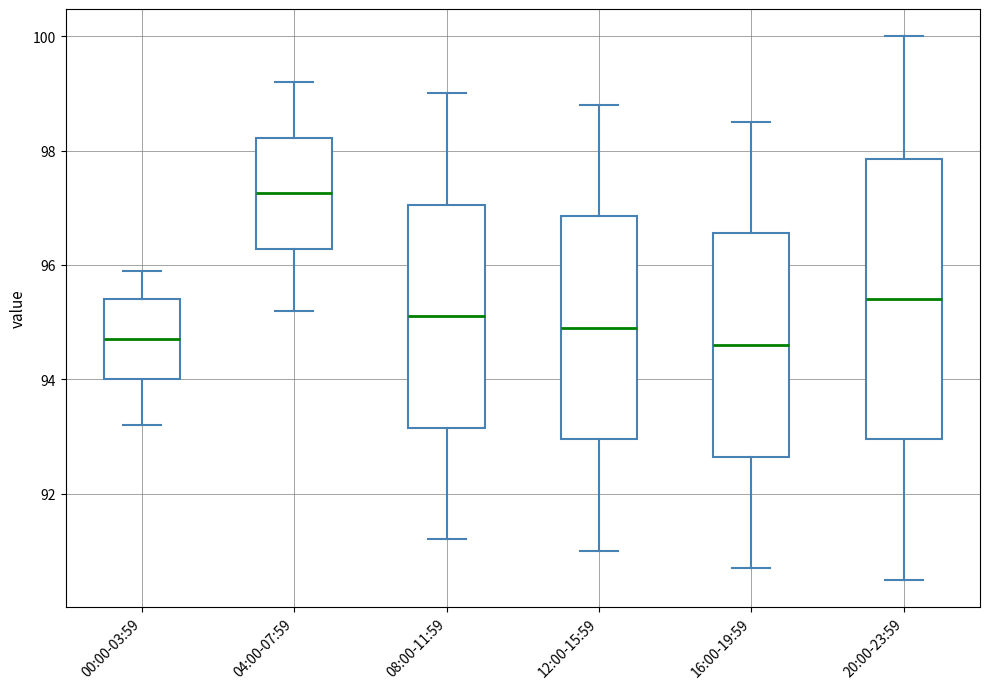

Reading left to right, read every box against the y-axis: the position of its median line, the range the box covers, and the ends of its whiskers. The values are not printed on the chart, so give them approximately, as read against the axis.

00:00-03:59: median 94.8, box 94.0 to 95.4, whiskers 93.2 to 96.0
04:00-07:59: median 97.2, box 96.2 to 98.2, whiskers 95.2 to 99.2
08:00-11:59: median 95.2, box 93.2 to 97.0, whiskers 91.2 to 99.0
12:00-15:59: median 95.0, box 93.0 to 96.8, whiskers 91.0 to 98.8
16:00-19:59: median 94.6, box 92.6 to 96.6, whiskers 90.8 to 98.6
20:00-23:59: median 95.4, box 93.0 to 97.8, whiskers 90.6 to 100.0